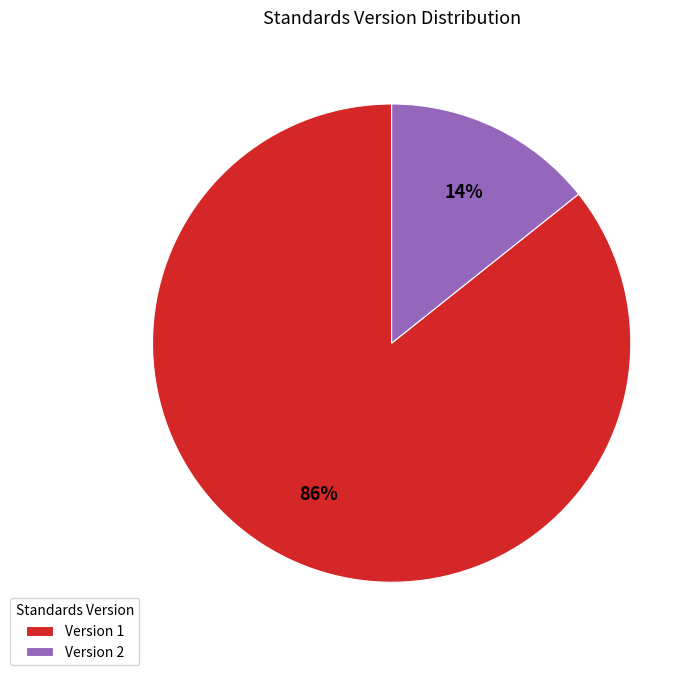

To the nearest percent, what percentage of the pie is Version 2?

14%